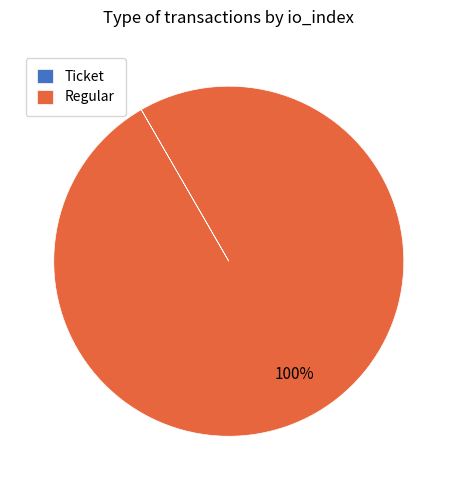

To the nearest percent, what is the difference between the largest and smallest slice percentages?

100%